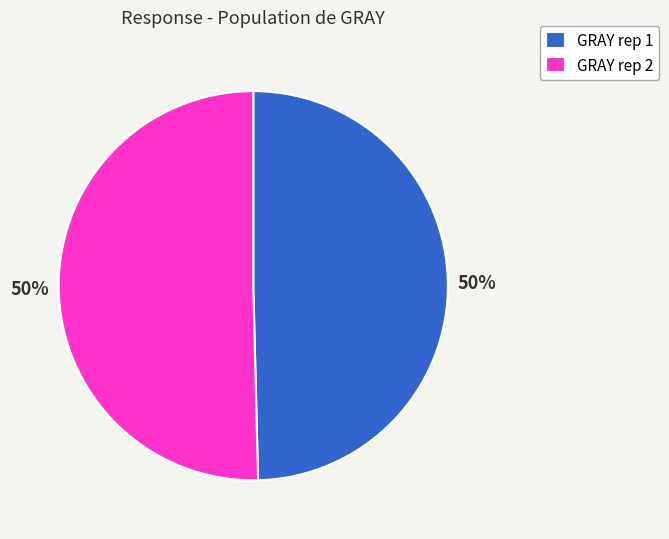

True or false: GRAY rep 1 accounts for 39% of the total.

False